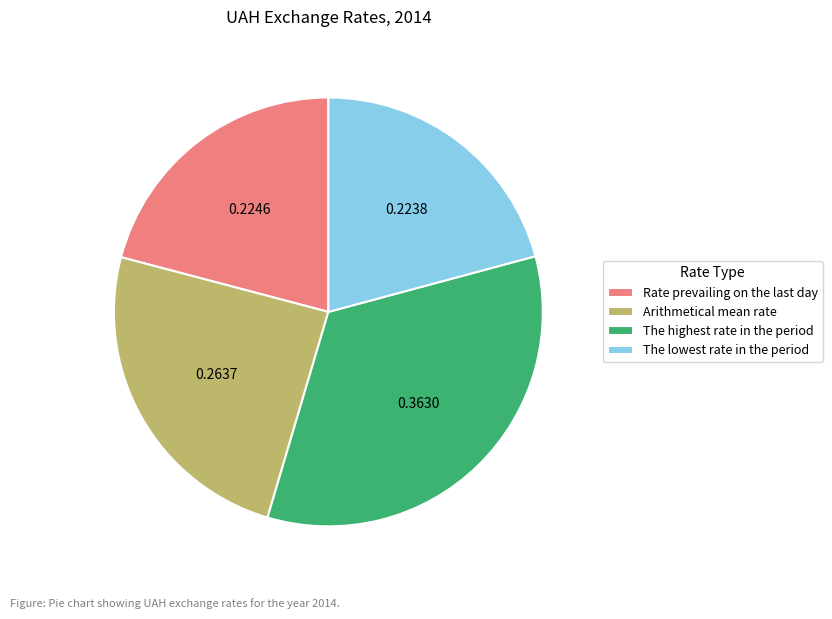

Which has a higher value, The highest rate in the period or The lowest rate in the period?

The highest rate in the period